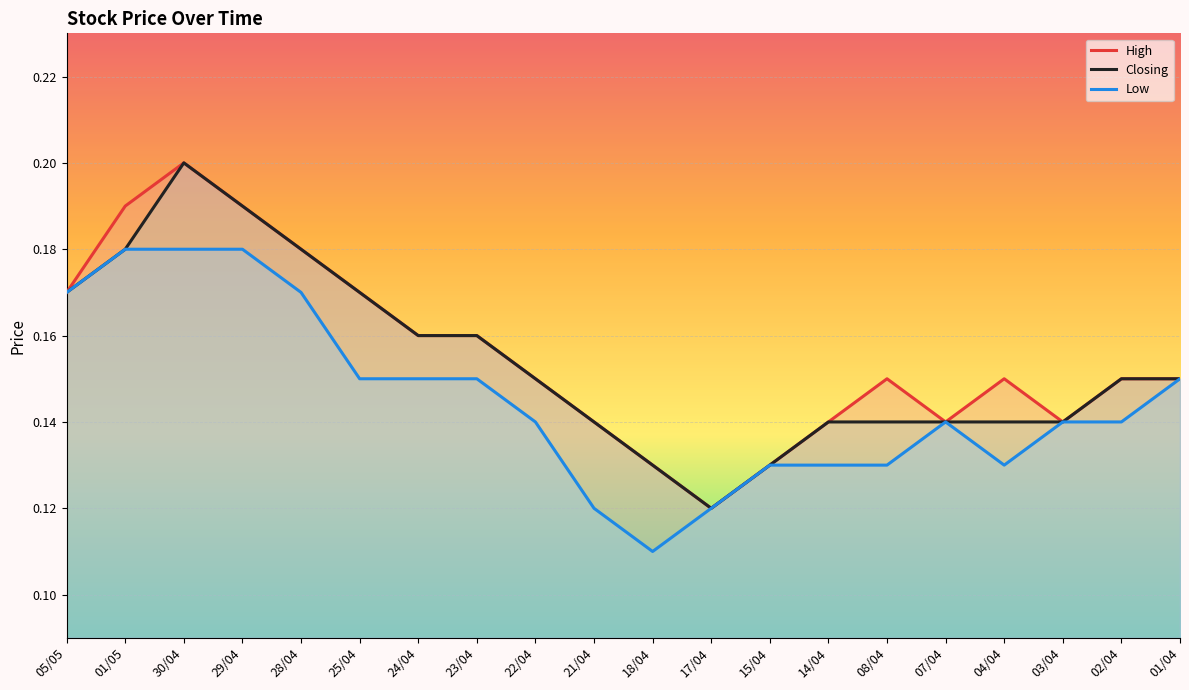

Rank the series at 29/04 from lowest to highest value.

Low, High, Closing